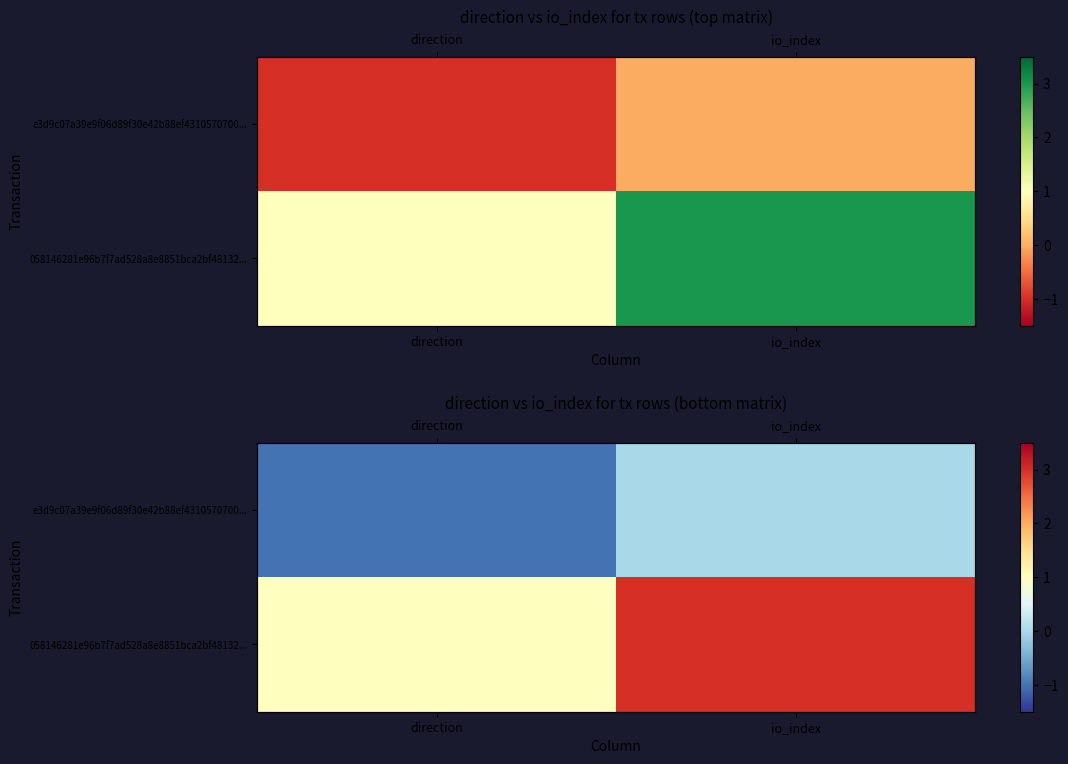

At which category does the chart reach its minimum across all series?

direction